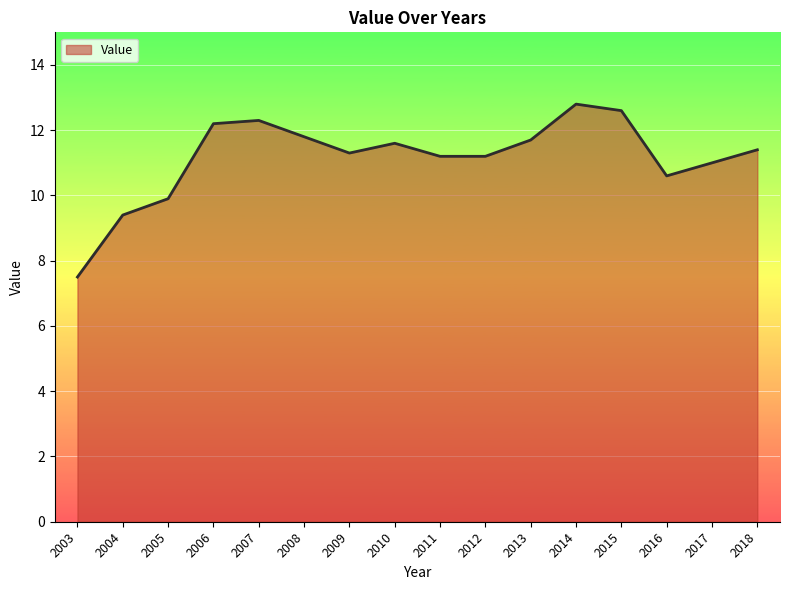

What is the change in value from 2014 to 2016?

-2.2